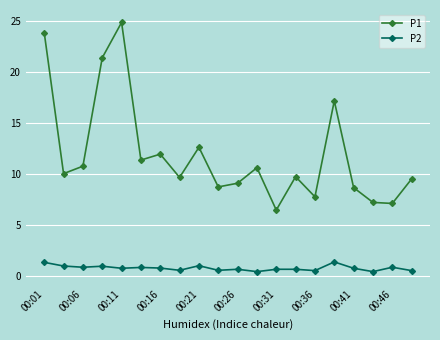

True or false: P2 and P1 cross at least once.

False